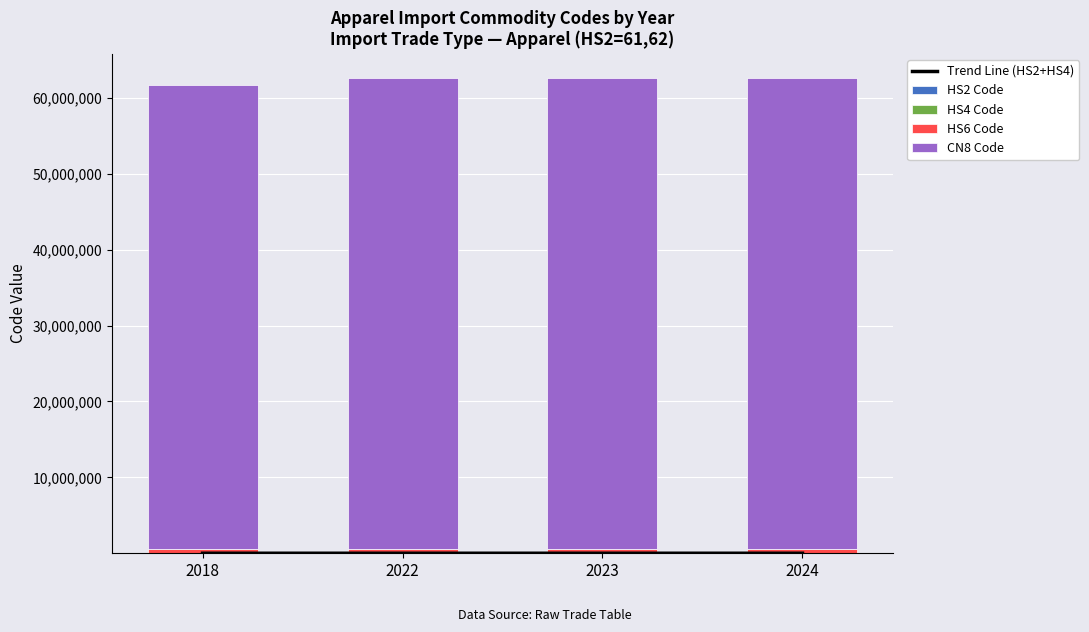

Between 2018 and 2022, which is larger?

2022